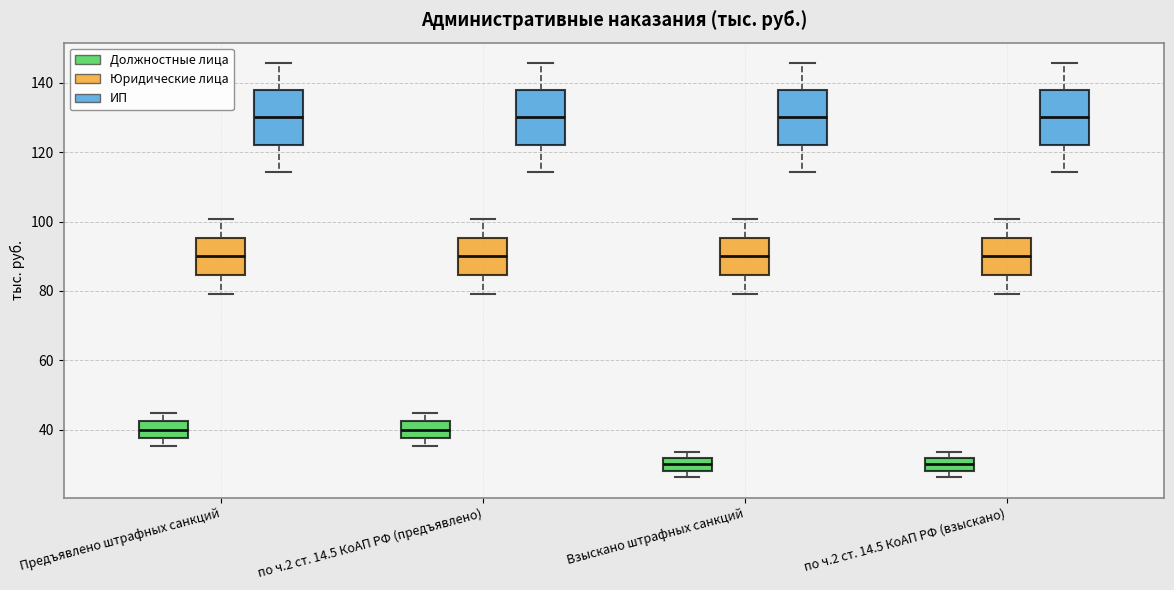

Where does the median line of the box for Предъявлено штрафных санкций (Должностные лица) sit on the y-axis? The values are not printed on the chart, so give them approximately, as read against the axis.

40